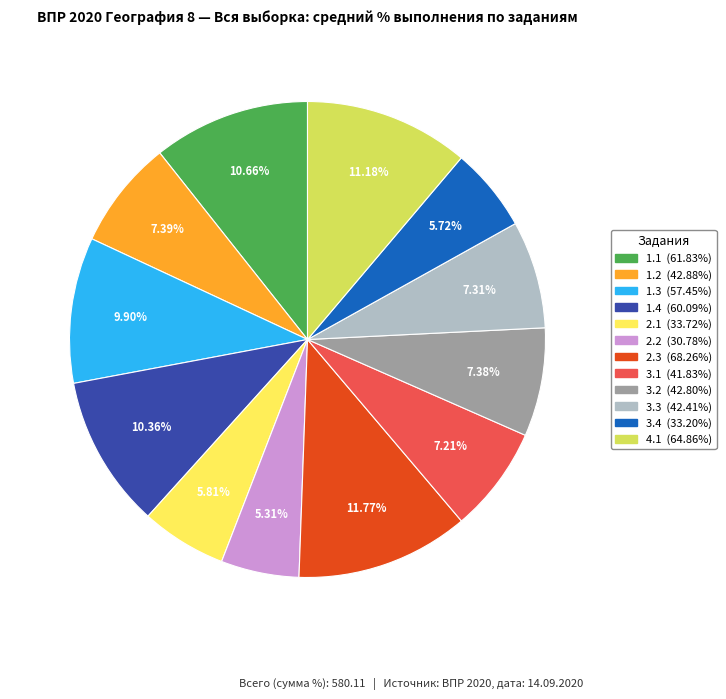

Is there a majority slice in this chart?

No